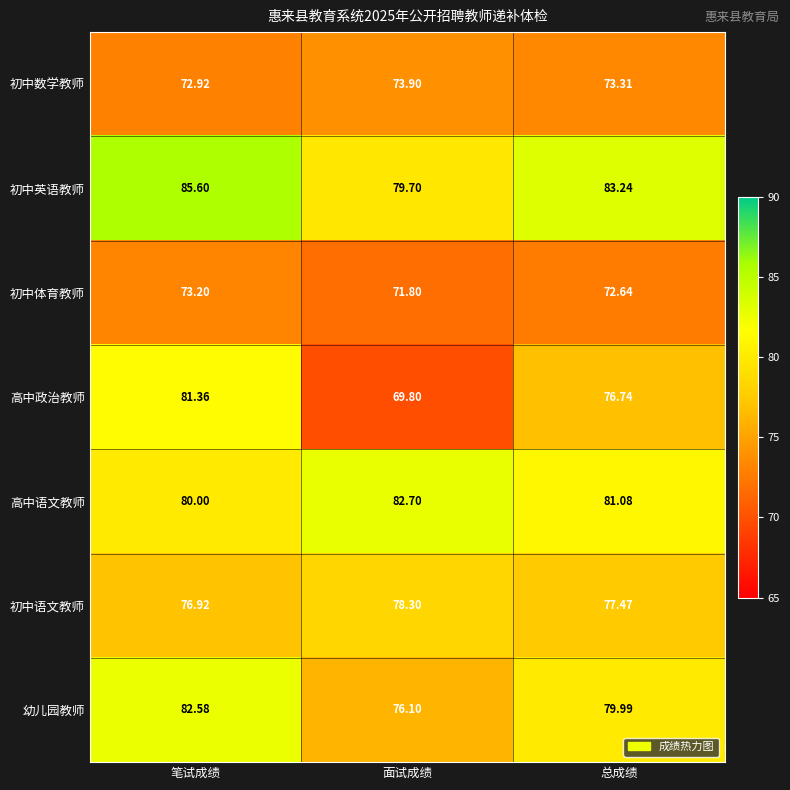

At 总成绩, list the series in order from smallest to largest.

初中体育教师, 初中数学教师, 高中政治教师, 初中语文教师, 幼儿园教师, 高中语文教师, 初中英语教师